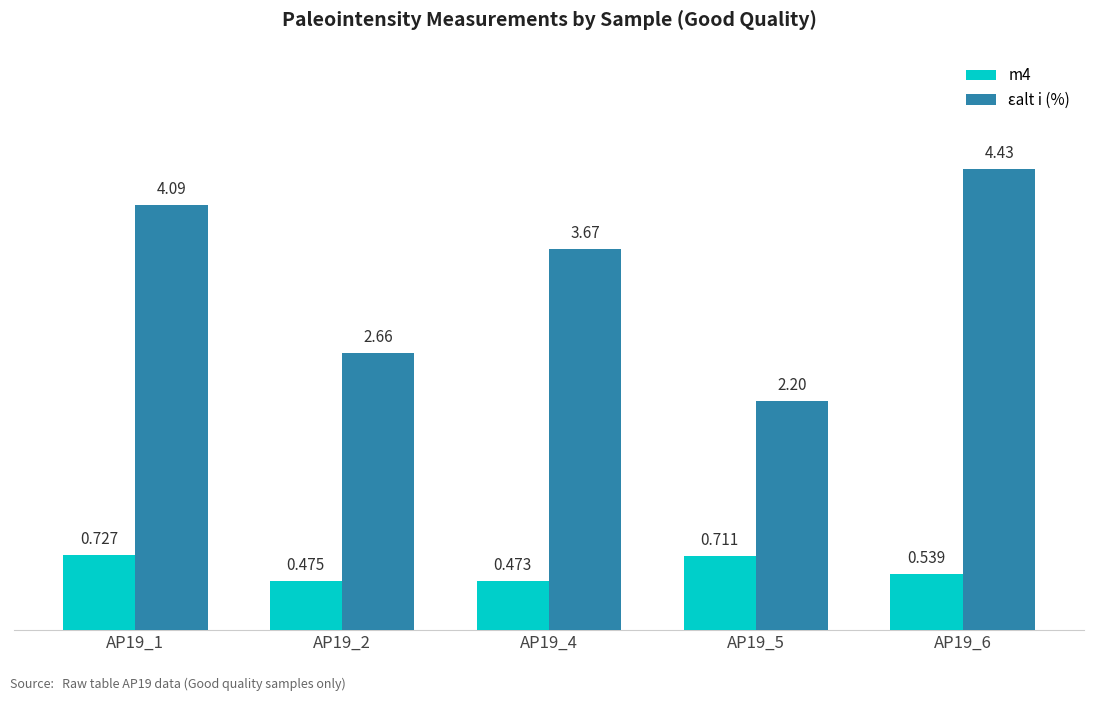

Is it true that m4 equals 0.8 at AP19_6?

False